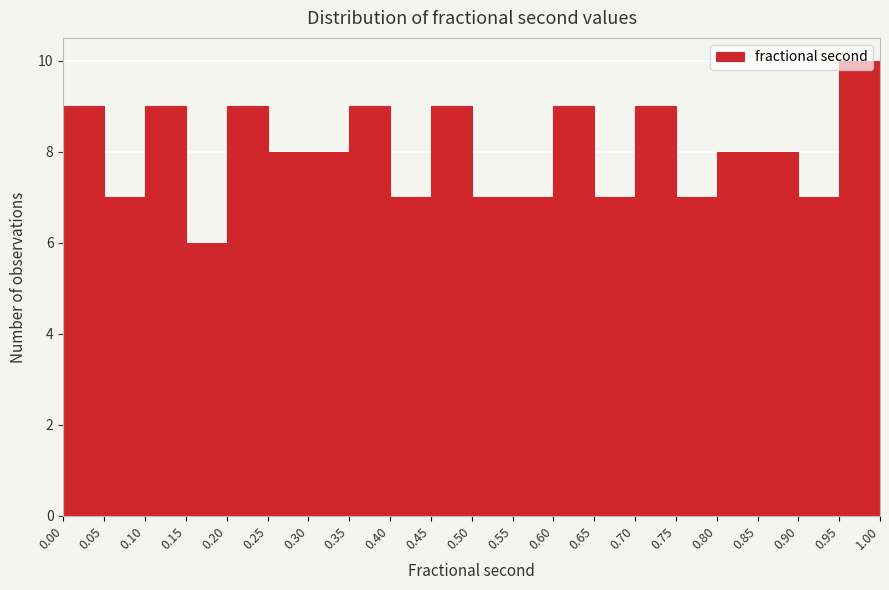

What is the height of the bar covering 0.10 to 0.15 on the x-axis? The values are not printed on the chart, so give them approximately, as read against the axis.

9